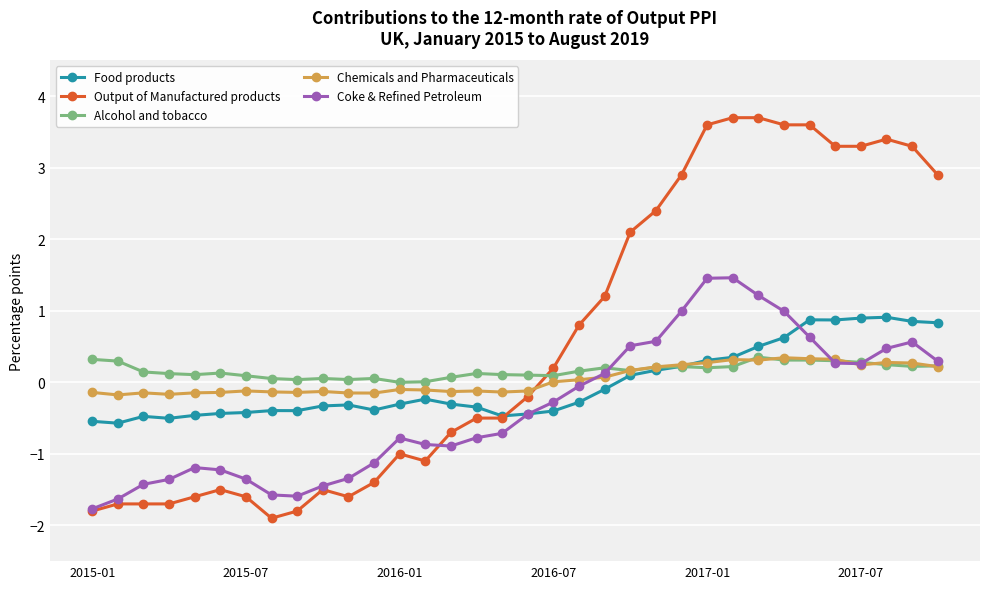

What is the value of the Coke & Refined Petroleum point at the 12th from the left?

-1.1